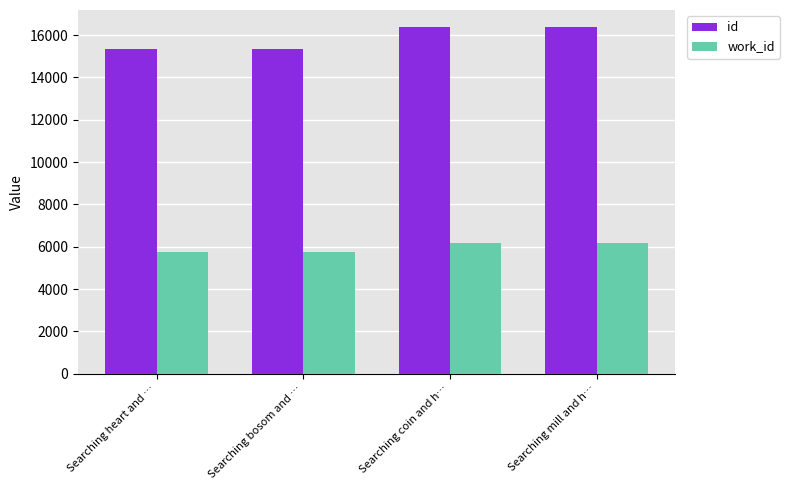

At Searching bosom and …, list the series in order from smallest to largest.

work_id, id